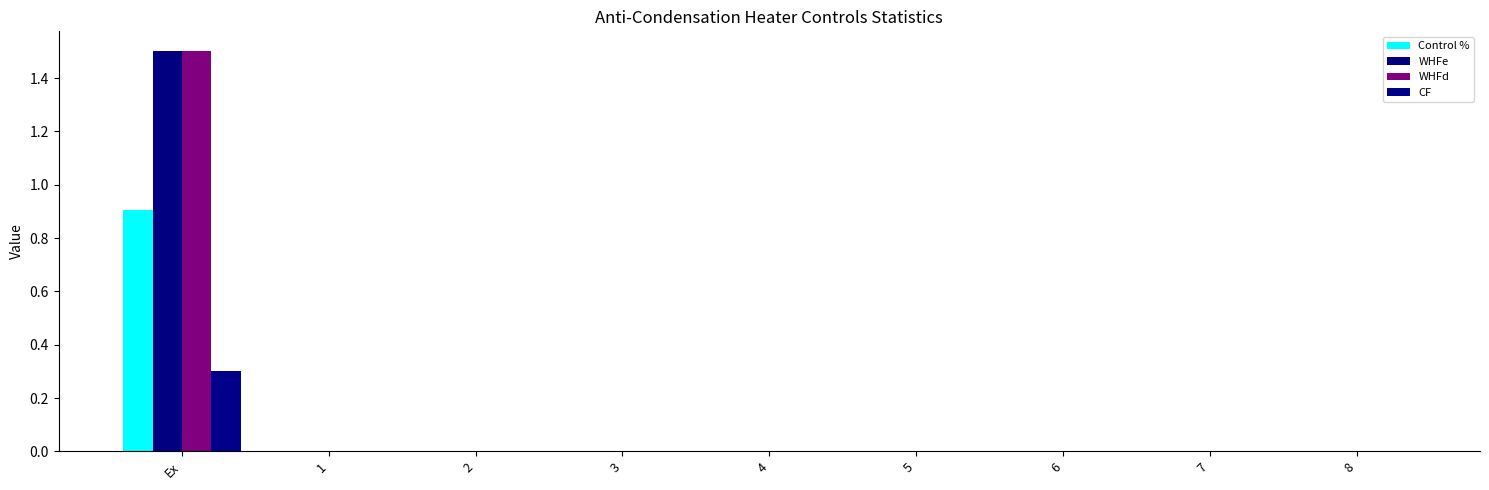

Count the number of data series in this chart.

4